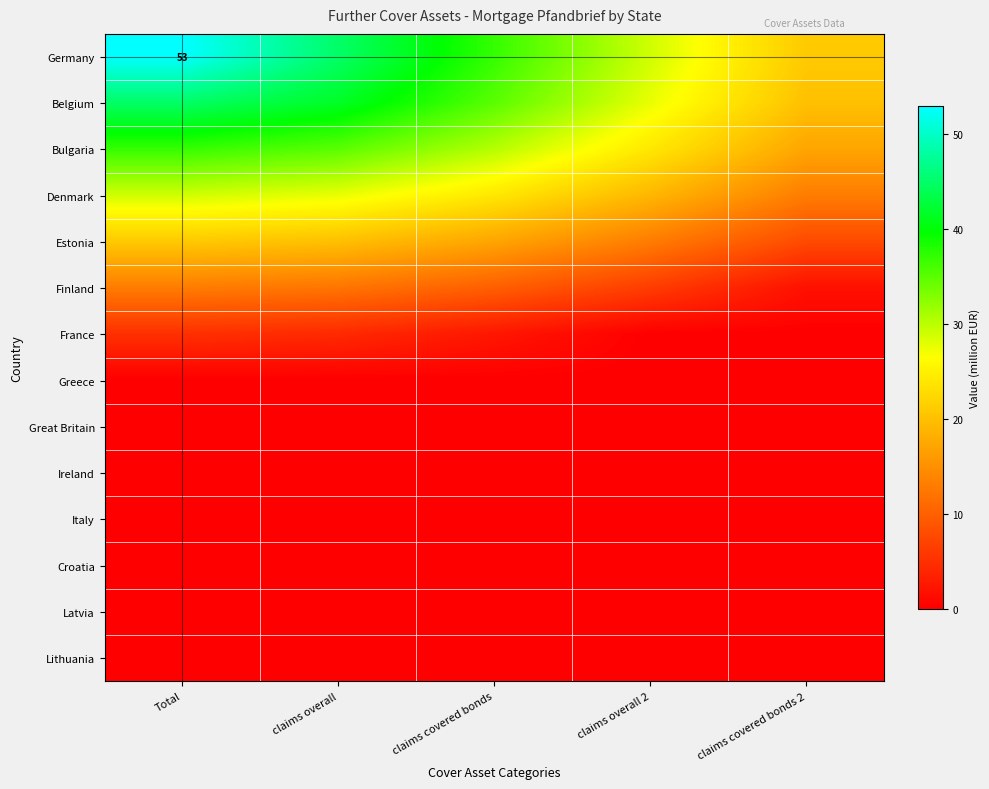

Rank the series at claims overall from lowest to highest value.

Greece, Great Britain, Ireland, Italy, Croatia, Latvia, Lithuania, France, Finland, Estonia, Denmark, Bulgaria, Belgium, Germany